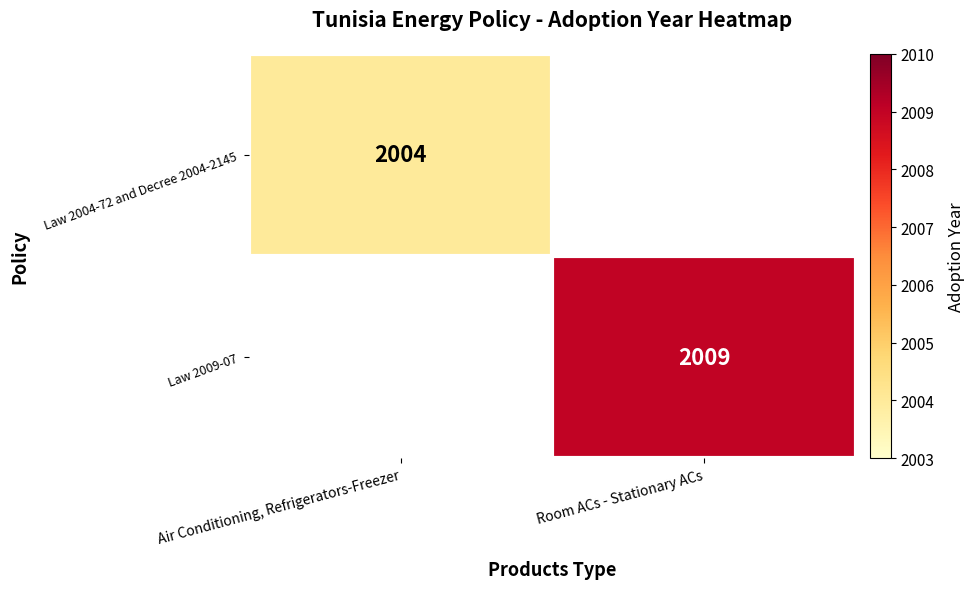

Is the value of Law 2009-07 at Room ACs - Stationary ACs greater than the value of Law 2004-72 and Decree 2004-2145 at Air Conditioning, Refrigerators-Freezer?

Yes